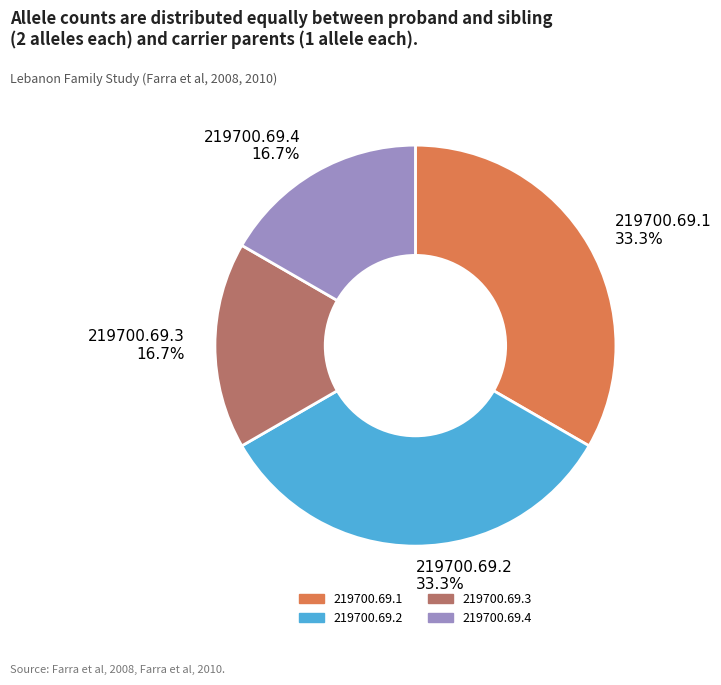

To the nearest percent, what is the average slice percentage?

25%